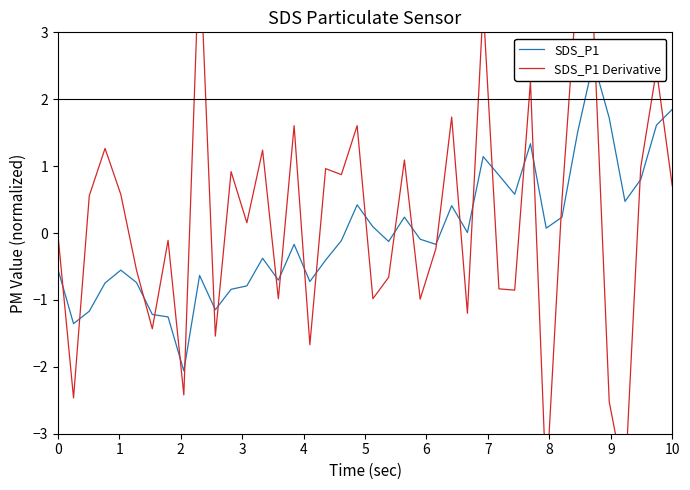

Is the value of SDS_P1 Derivative at 22 greater than the value of SDS_P1 at 34?

No